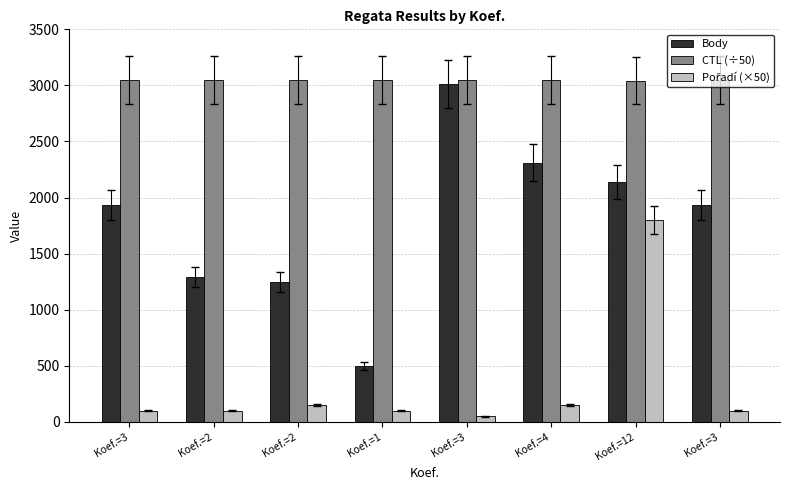

What is the label of the 5th bar from the right?

Koef.=1